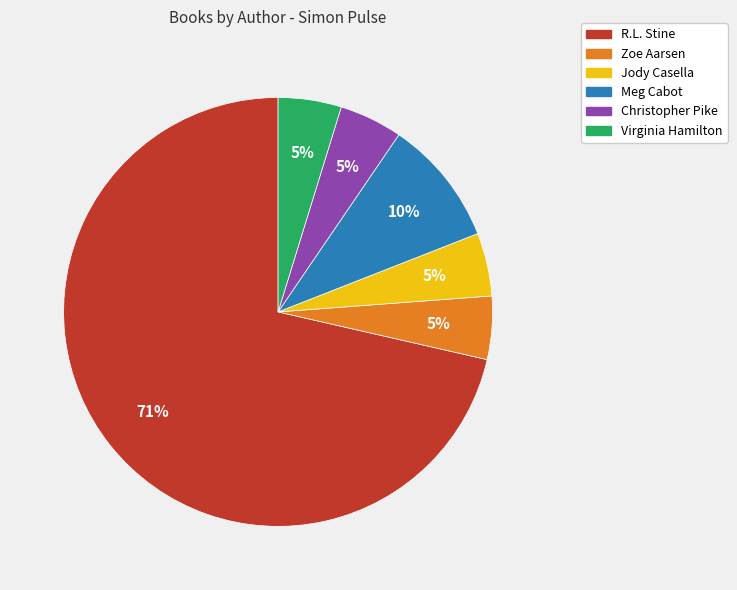

Do Christopher Pike and Virginia Hamilton together represent more than half of the pie?

No